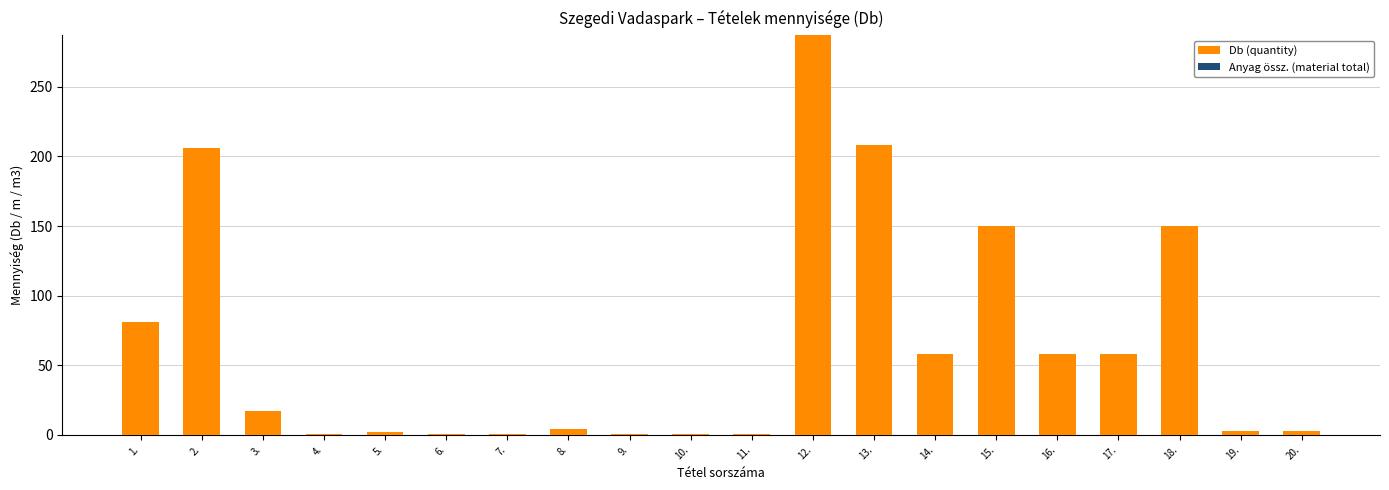

The value at 15. is 98.7. True or false?

False